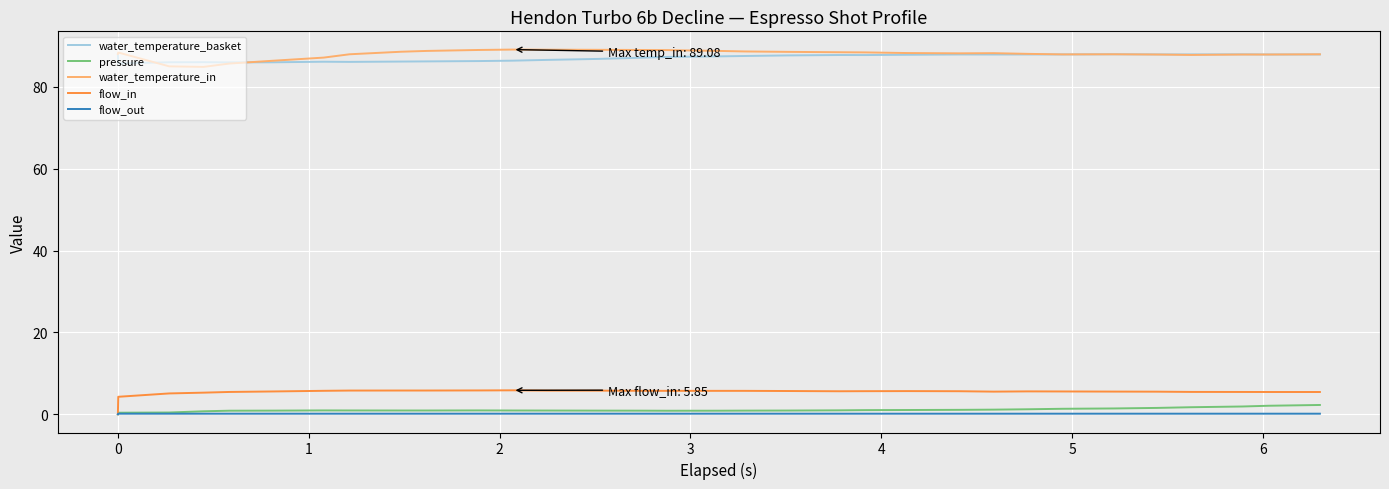

True or false: flow_in and water_temperature_in intersect in this chart.

False